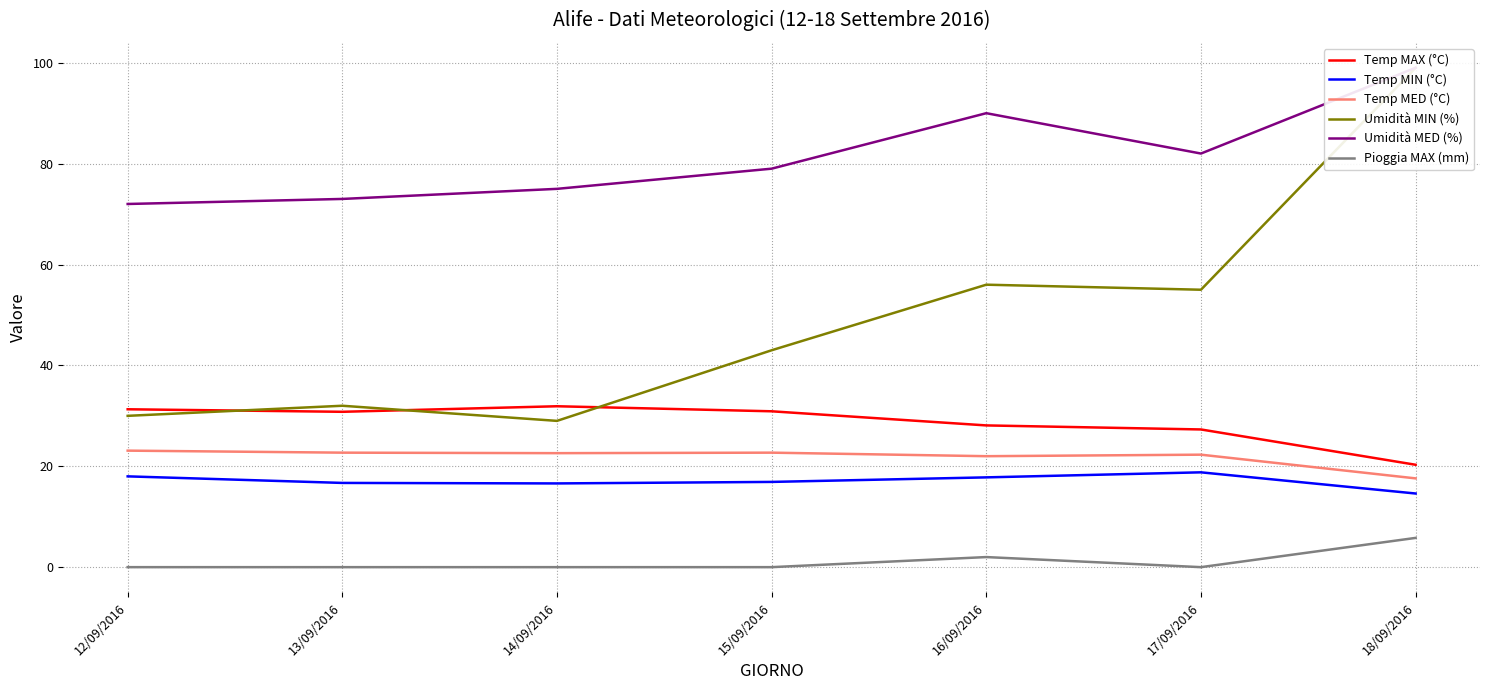

At which category is the sum across all series the highest?

18/09/2016